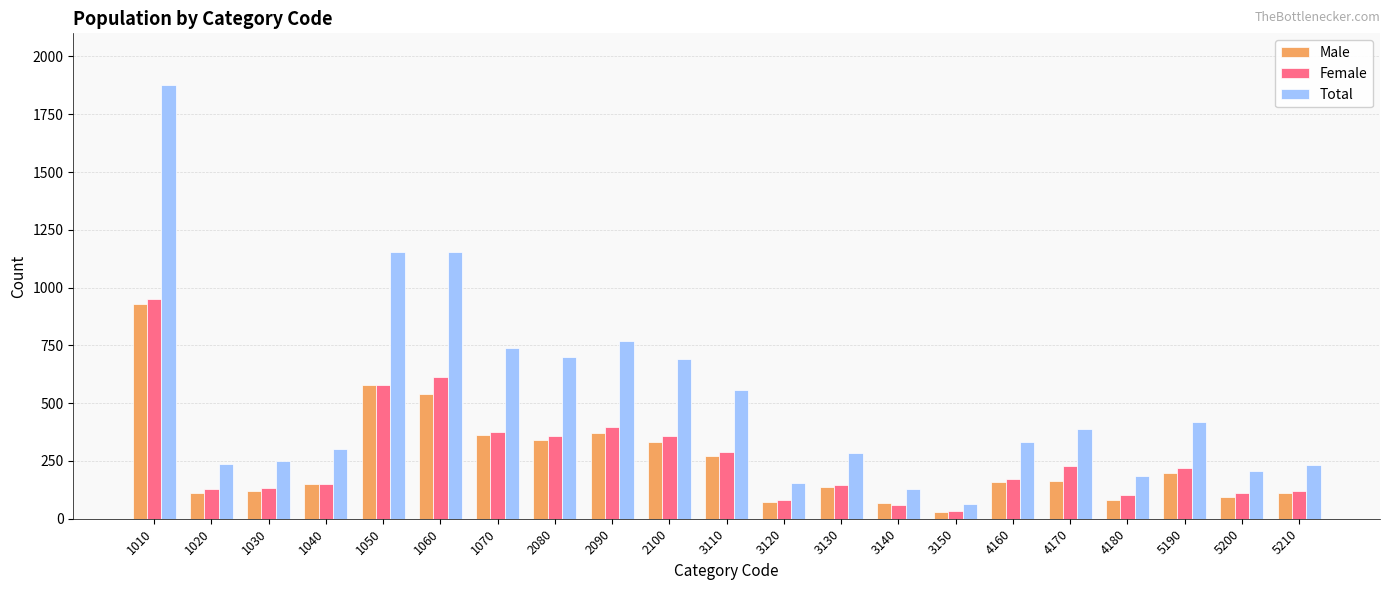

At which label does Female first exceed 171?

1010